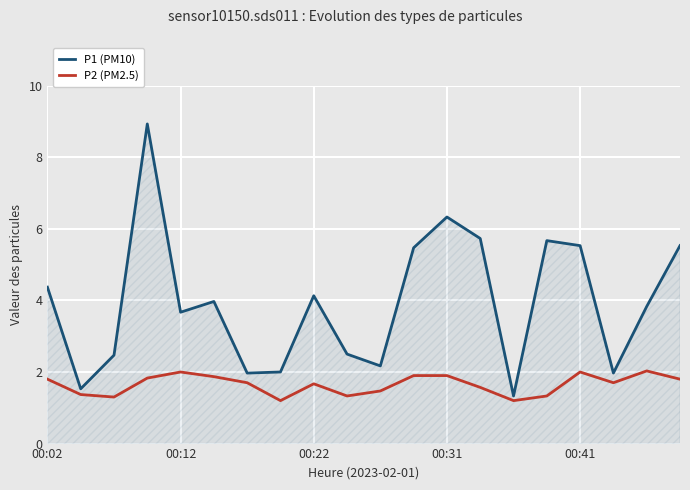

How many lines are shown in the chart?

2